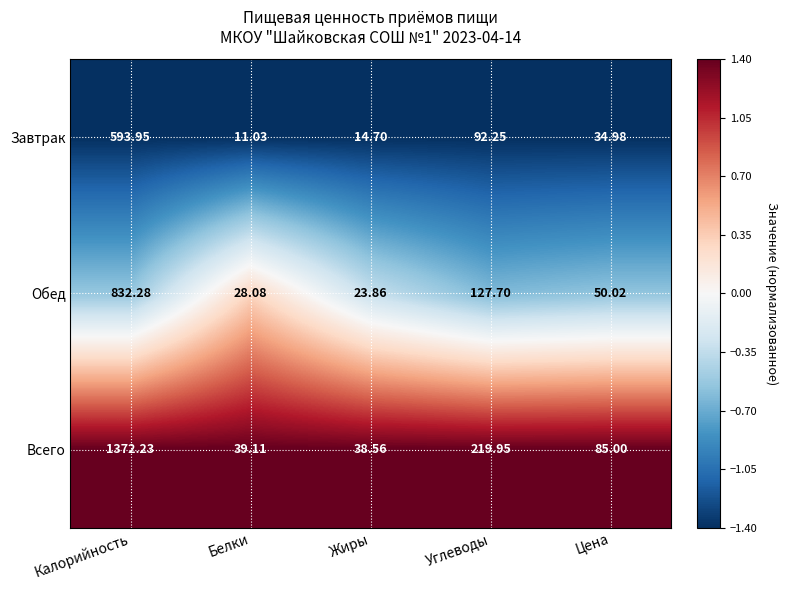

What is the smallest value displayed?

11.0